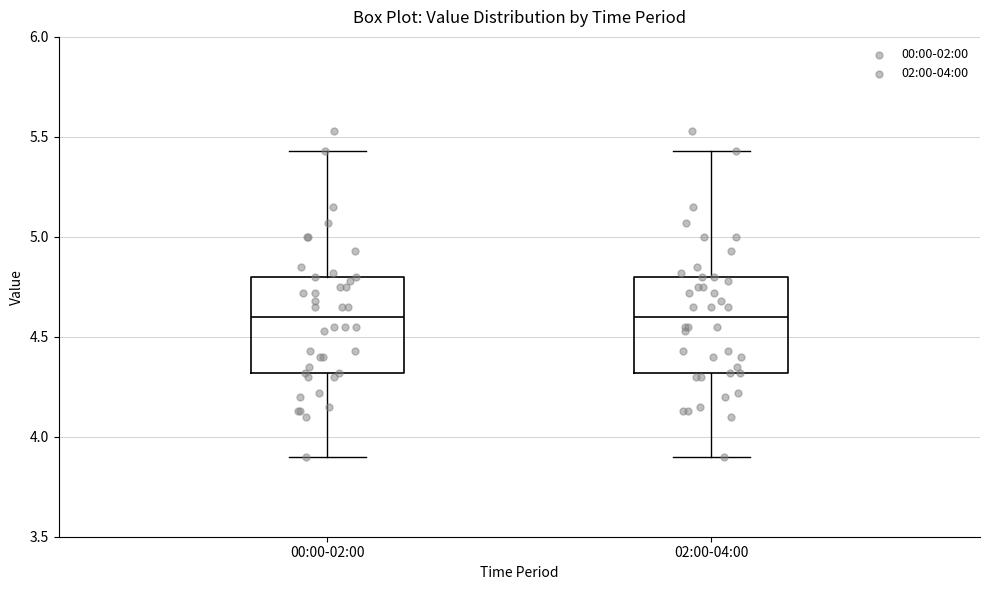

Reading left to right, transcribe this box plot: for each box, give where its median line is, the range the box spans, and where its two whiskers end, as read against the y-axis. The values are not printed on the chart, so give them approximately, as read against the axis.

00:00-02:00: median 4.60, box 4.30 to 4.80, whiskers 3.90 to 5.45
02:00-04:00: median 4.60, box 4.30 to 4.80, whiskers 3.90 to 5.45